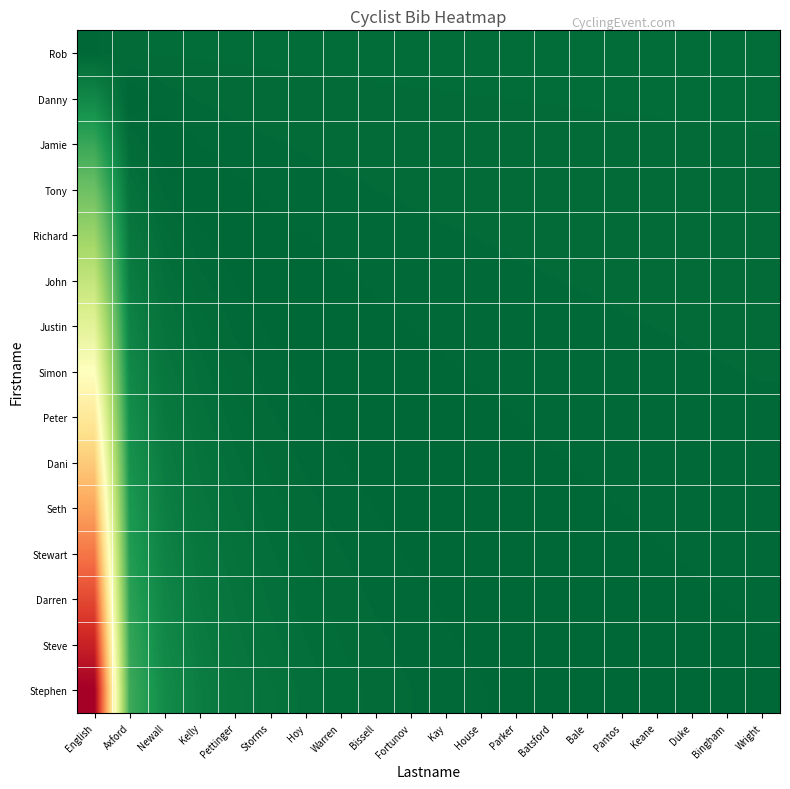

Which has a higher value, Keane or Kelly?

Keane